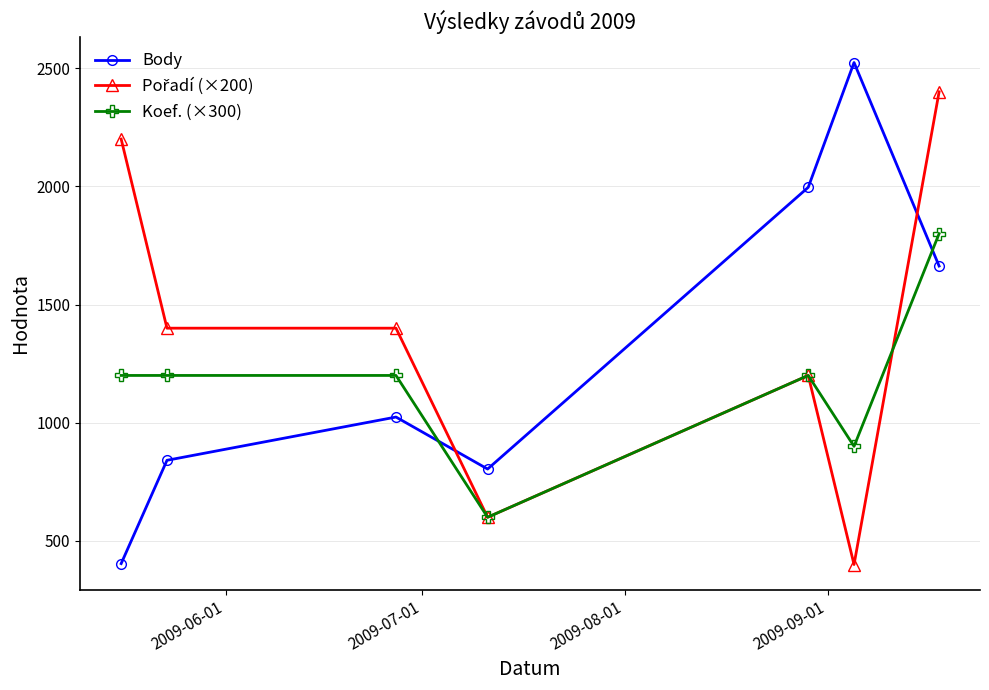

What is the value of the Koef. (×300) point at the 2nd from the left?

1200